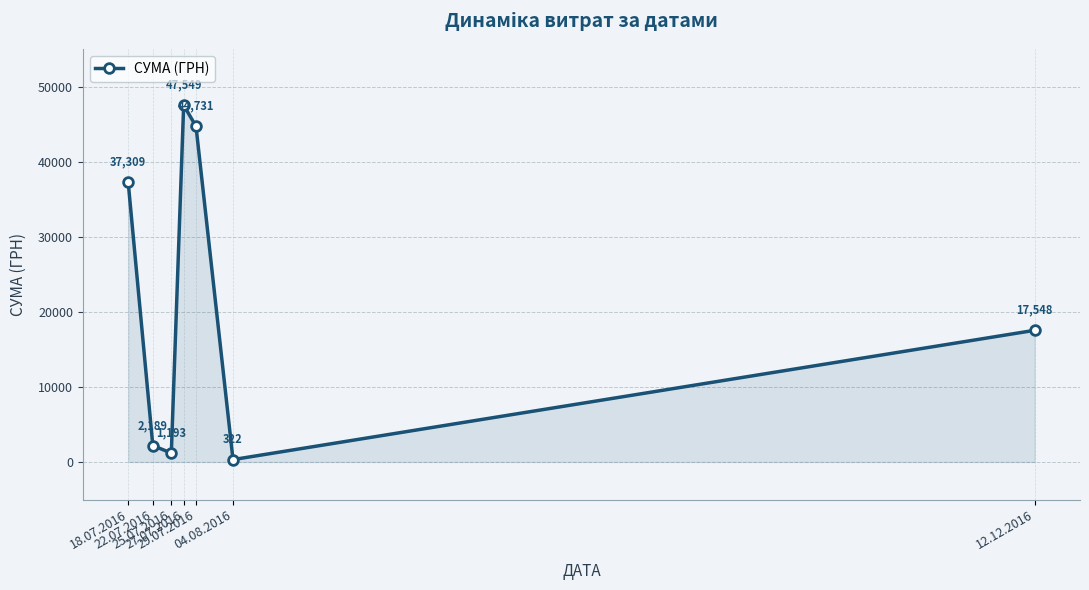

At which label is the value closest to 23935?

12.12.2016